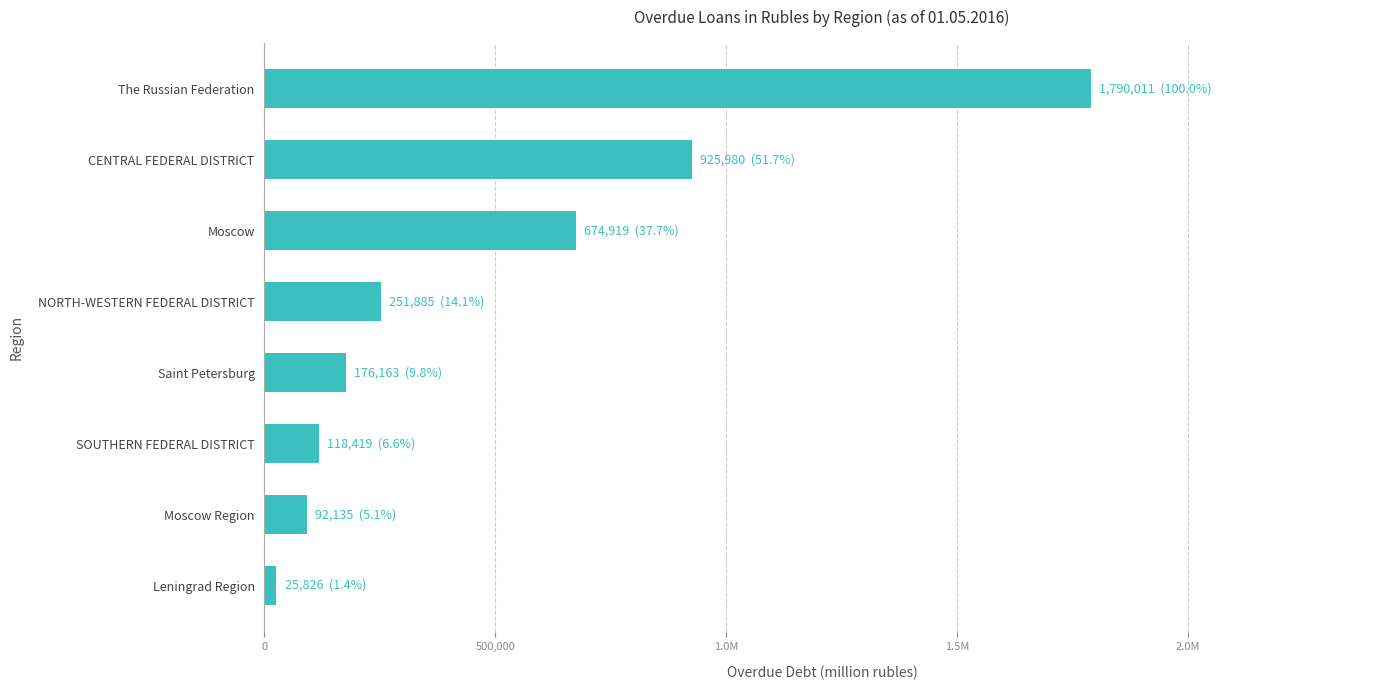

Are the bars grouped side by side (vs. stacked)?

No